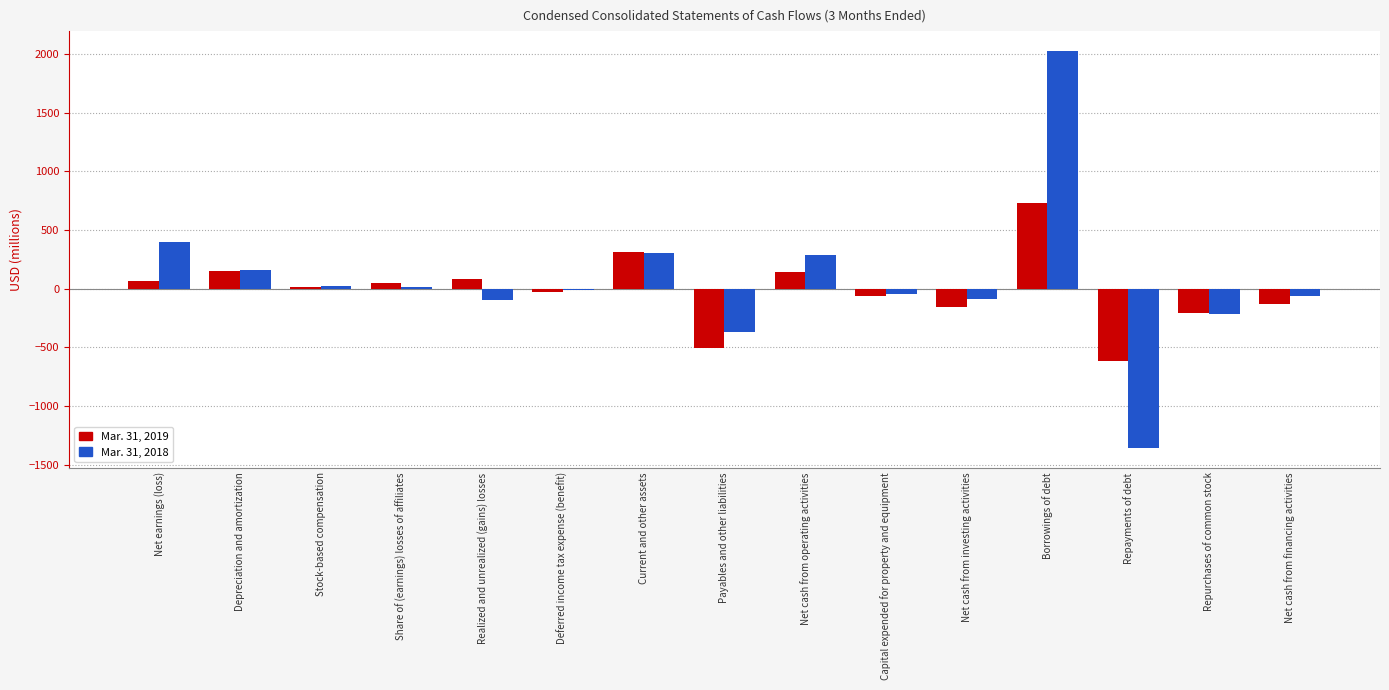

What is the greatest value displayed?

2026